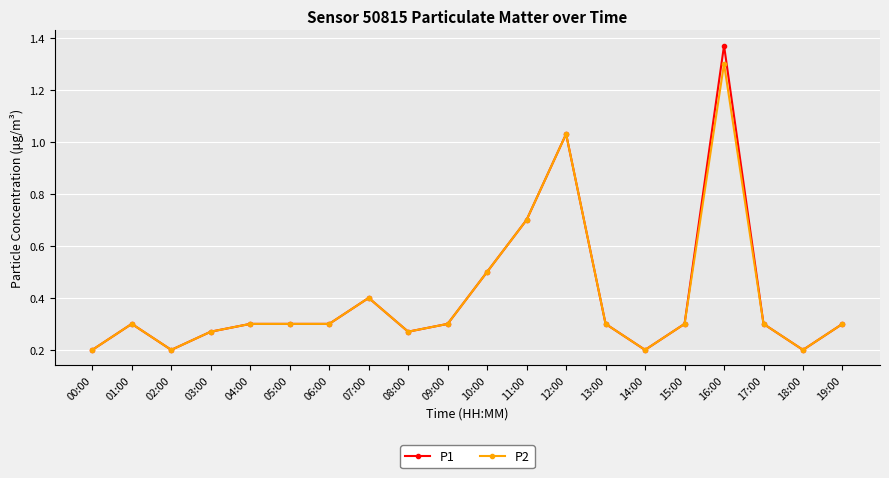

What are all the series names shown in the legend?

P1, P2